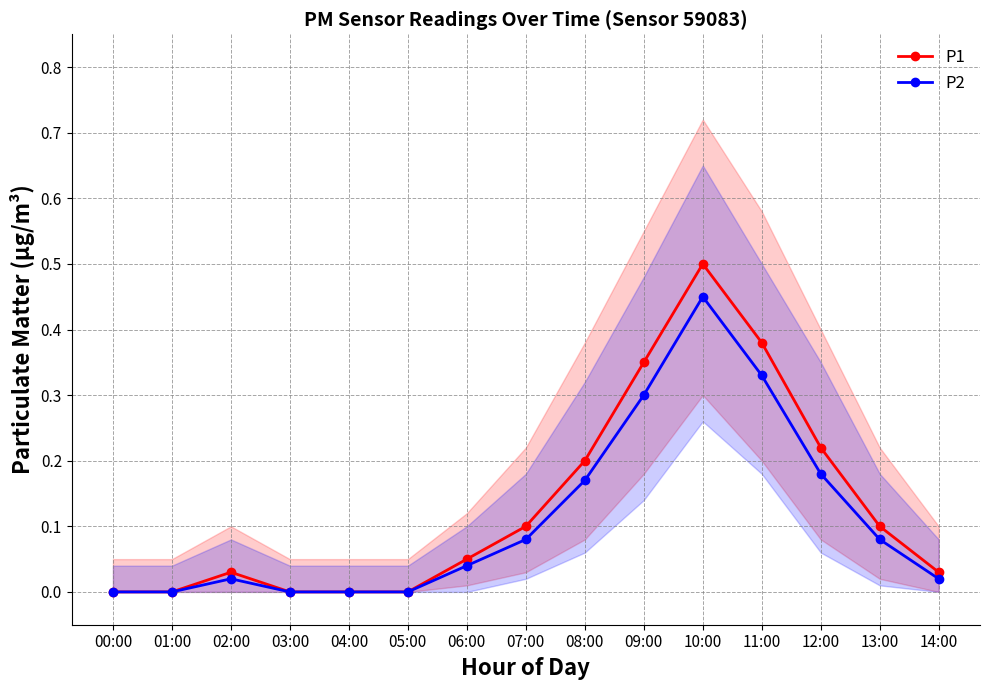

How many interior local peaks does the P1 series have?

2